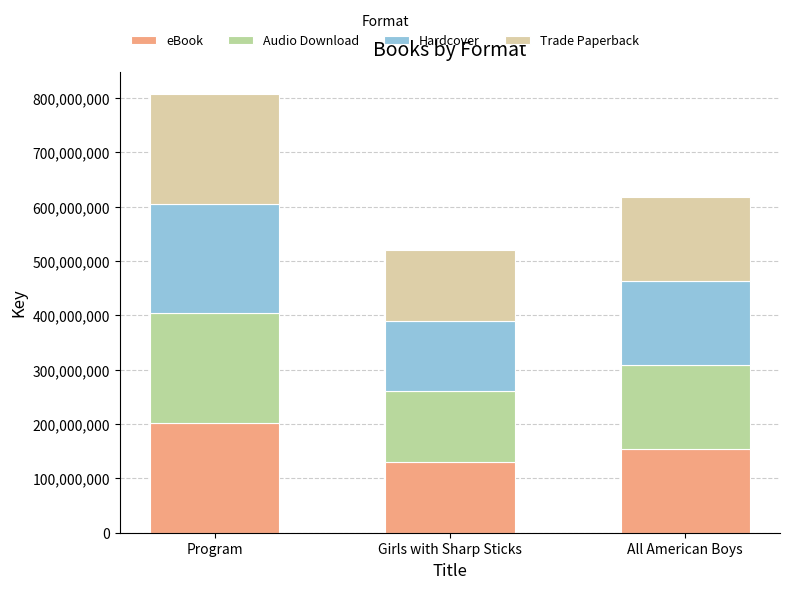

Is it true that Audio Download equals 89068725 at All American Boys?

False